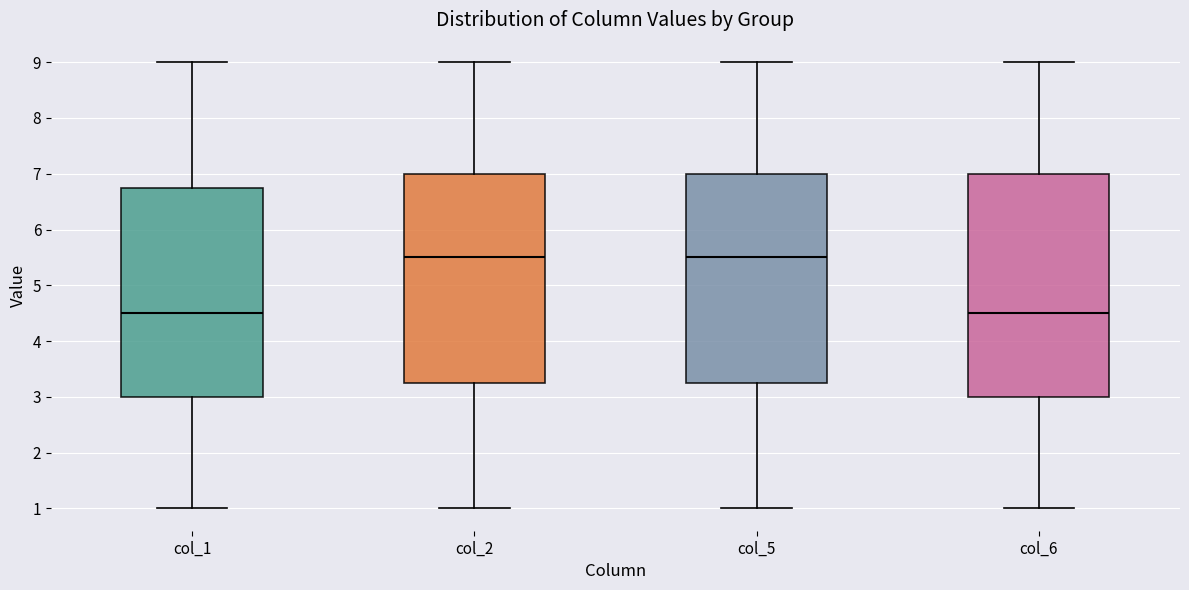

Which box is the tallest, from its lower edge to its upper edge?

col_6